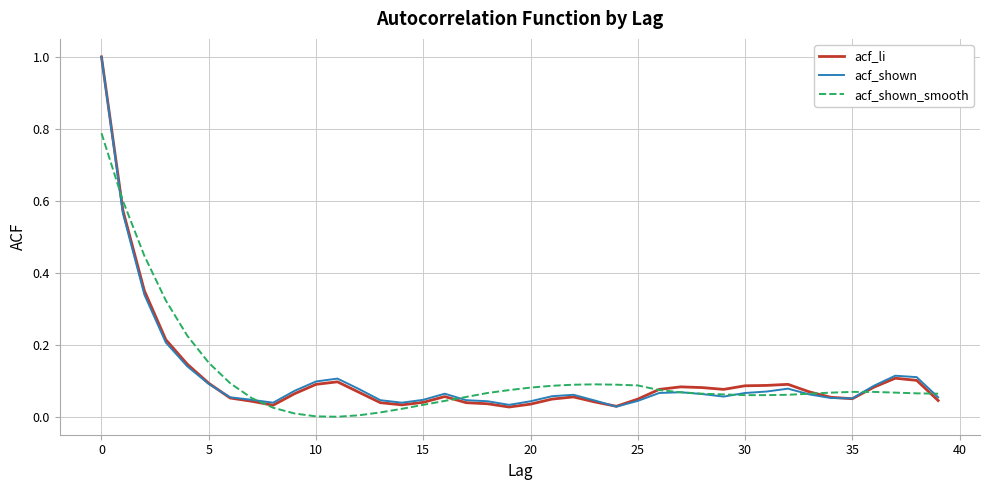

Does the chart have visible grid lines?

Yes